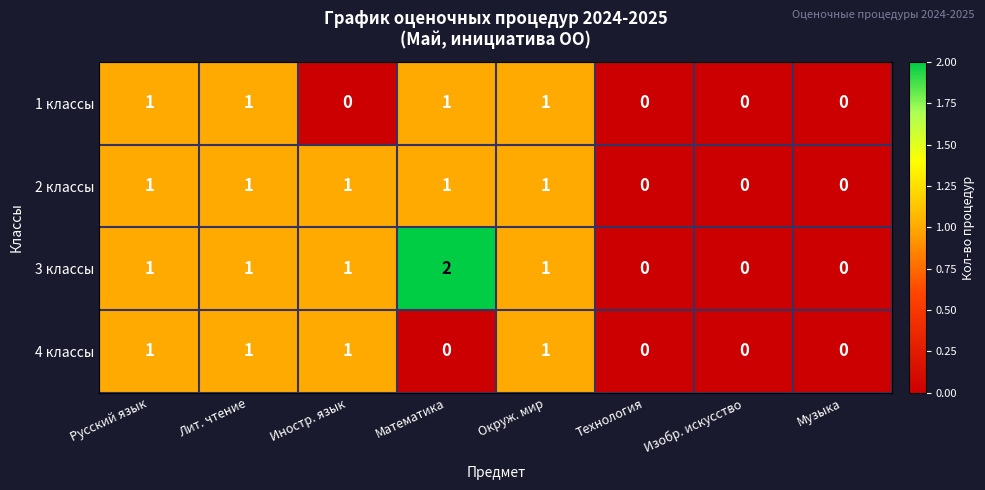

How many values in the 3 классы series are below 1?

3